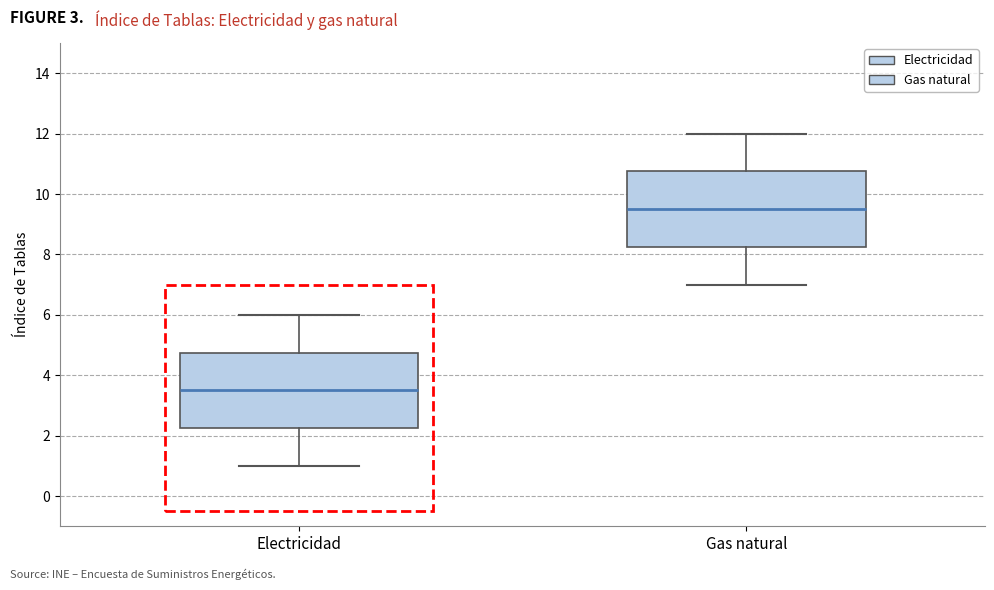

Reading left to right, transcribe this box plot: for each box, give where its median line is, the range the box spans, and where its two whiskers end, as read against the y-axis. The values are not printed on the chart, so give them approximately, as read against the axis.

Electricidad: median 3.6, box 2.2 to 4.8, whiskers 1.0 to 6.0
Gas natural: median 9.6, box 8.2 to 10.8, whiskers 7.0 to 12.0